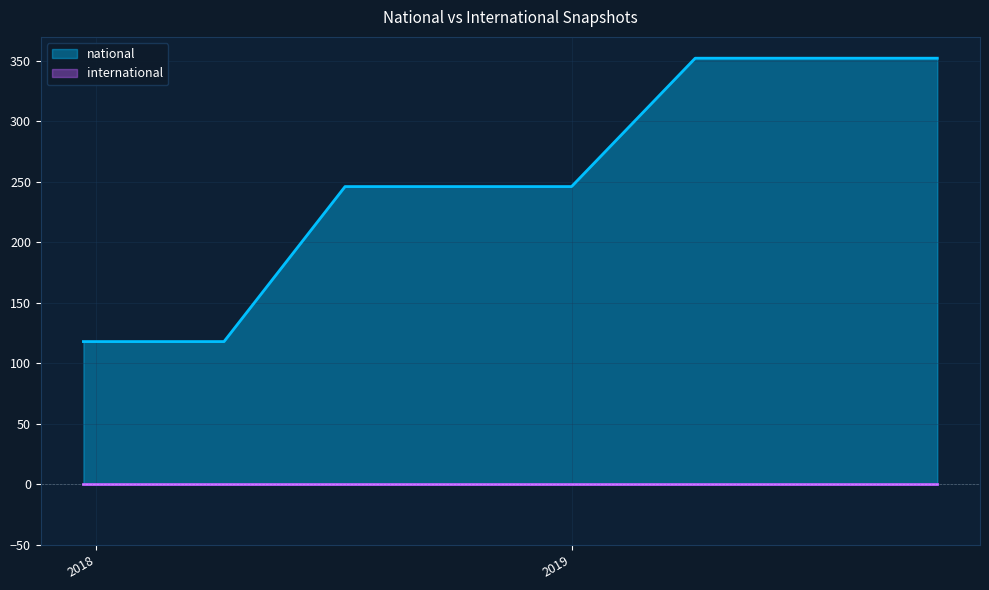

Does the chart have visible grid lines?

Yes